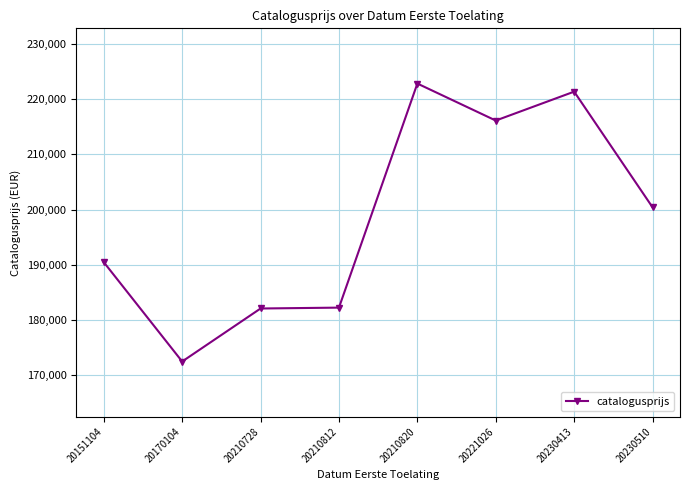

What is the change in value from 20210728 to 20210820?

+40746